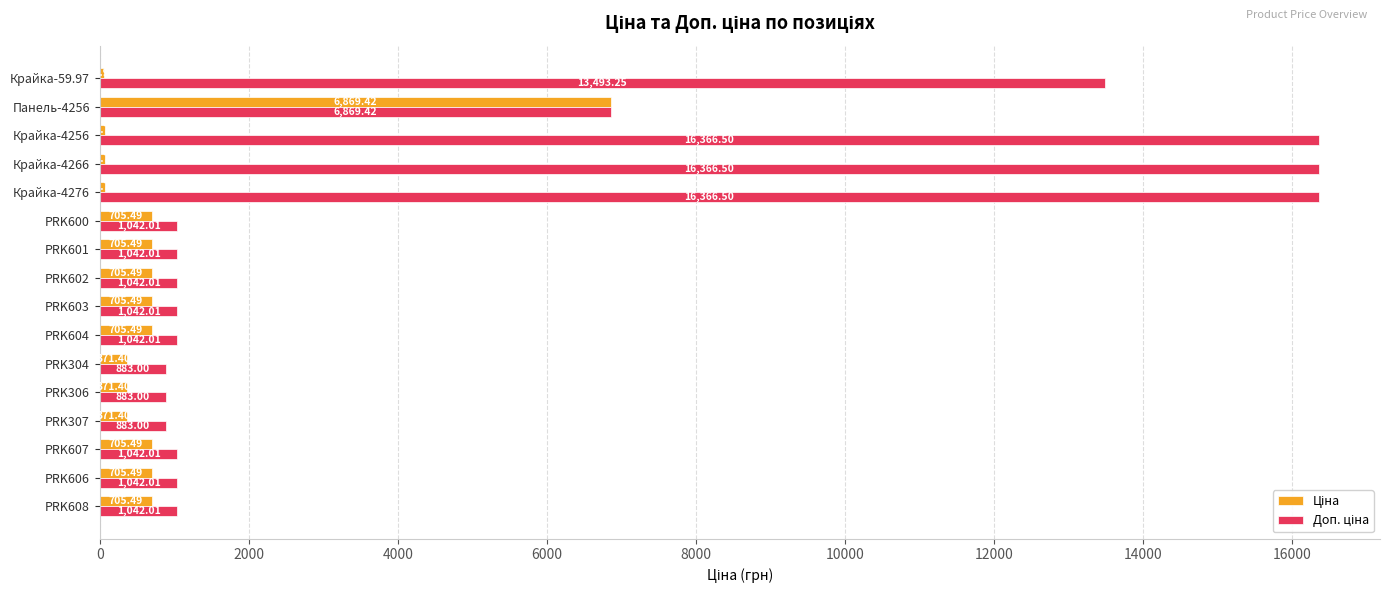

What is the difference between the highest and lowest values at PRK307?

511.6